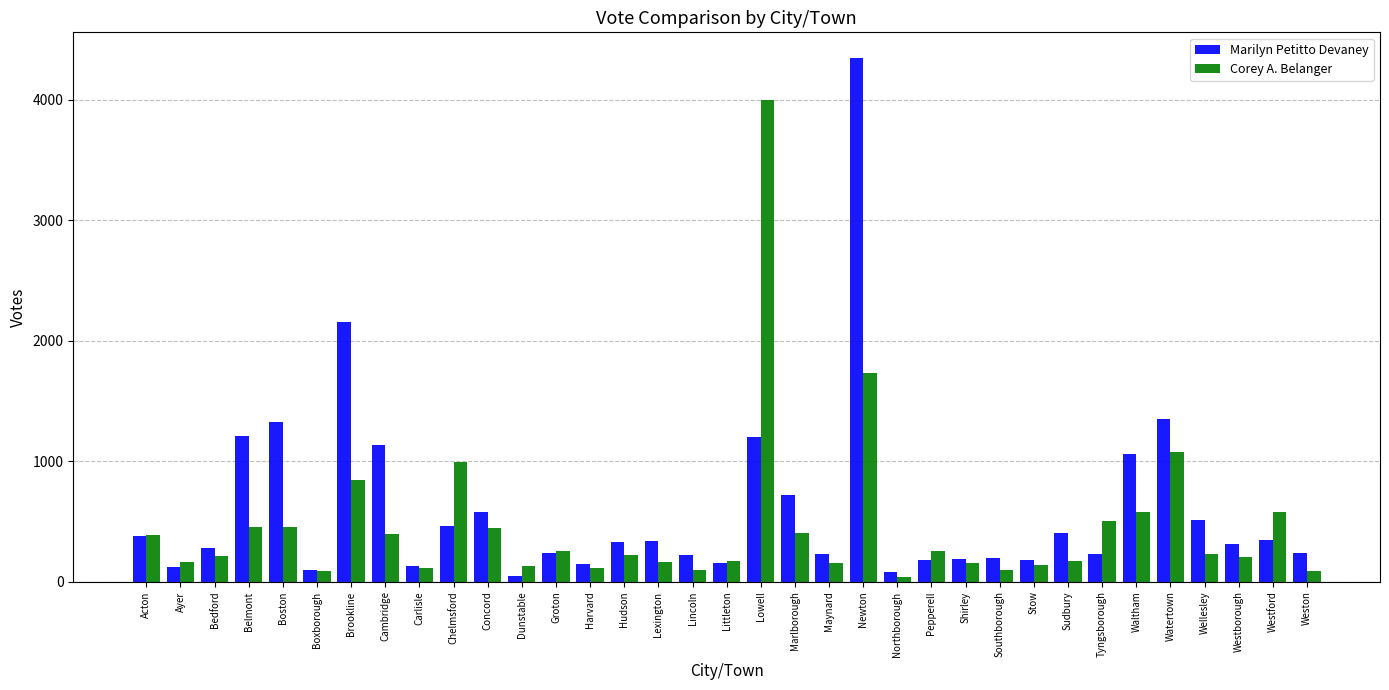

How many data points does each series have?

35